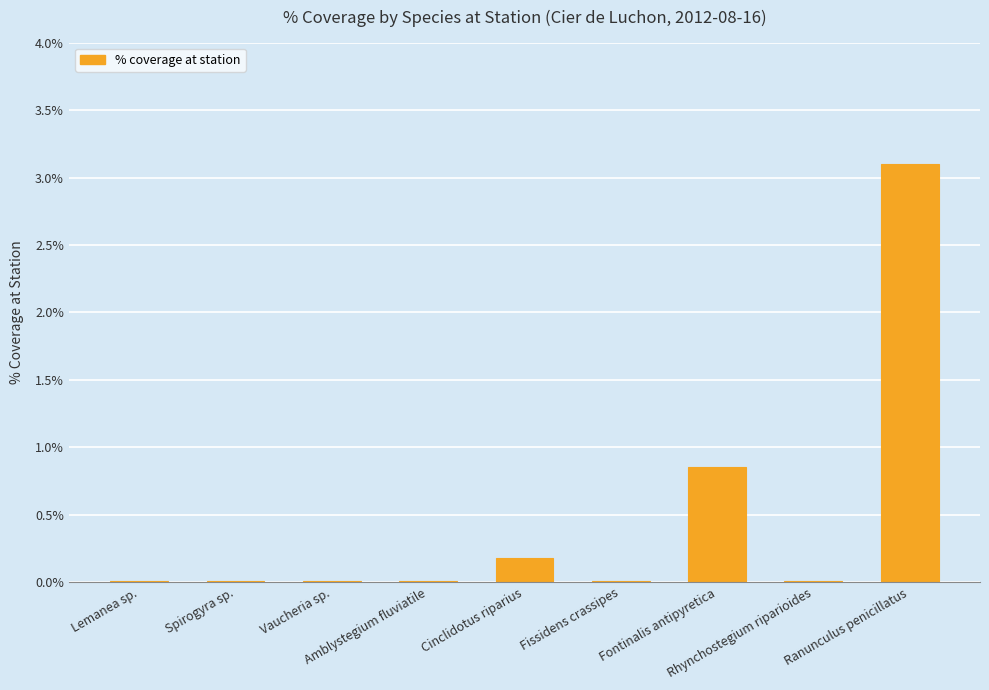

The value at Spirogyra sp. is 0.0. True or false?

True